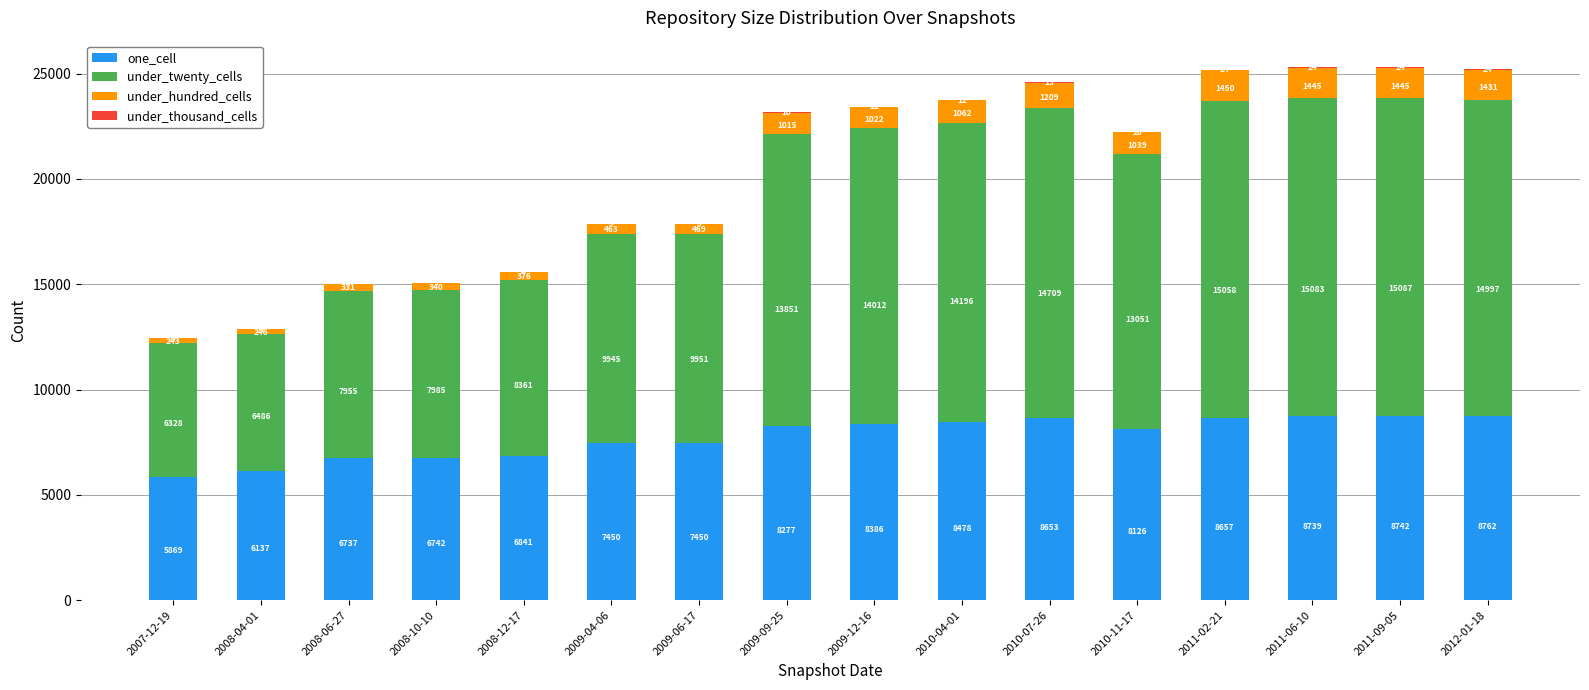

What is the total value across all series at 2011-06-10?

25291